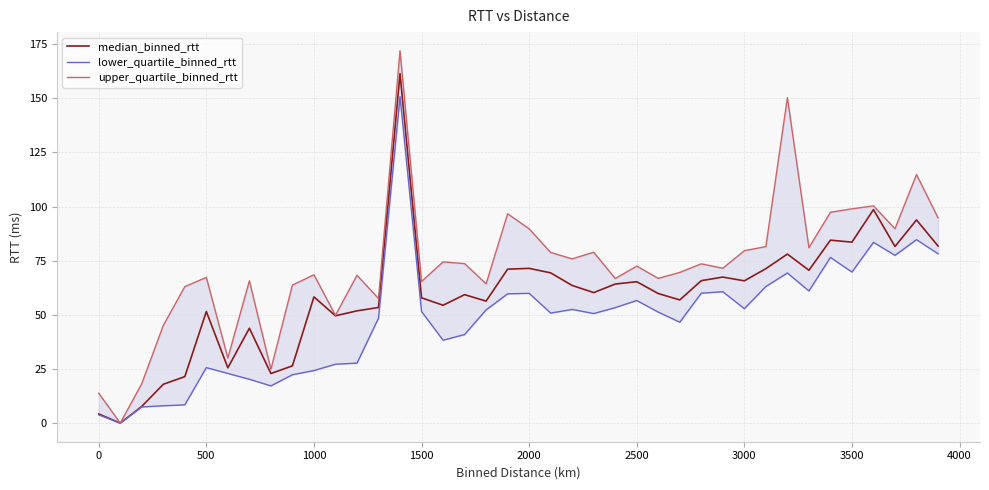

What is the value of the lower_quartile_binned_rtt point at the 17th from the left?

38.3